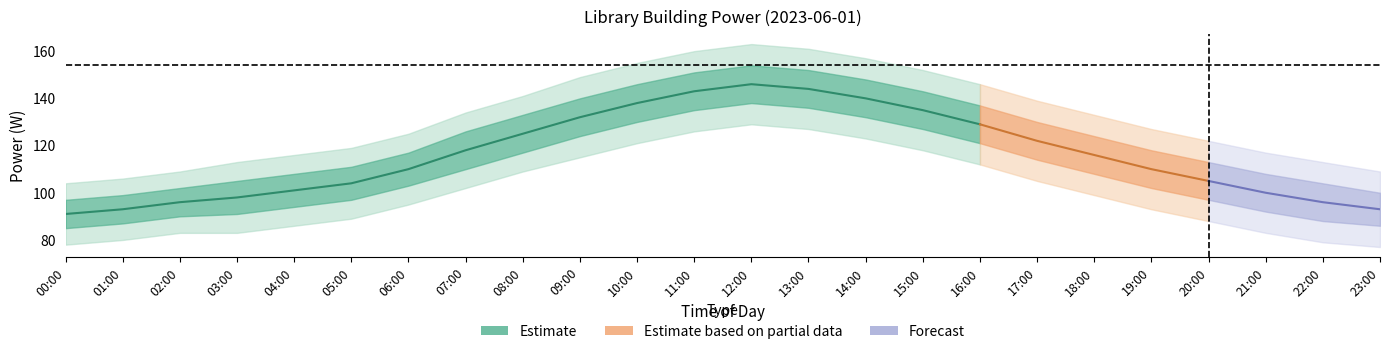

What is the label of the 20th point from the right?

04:00